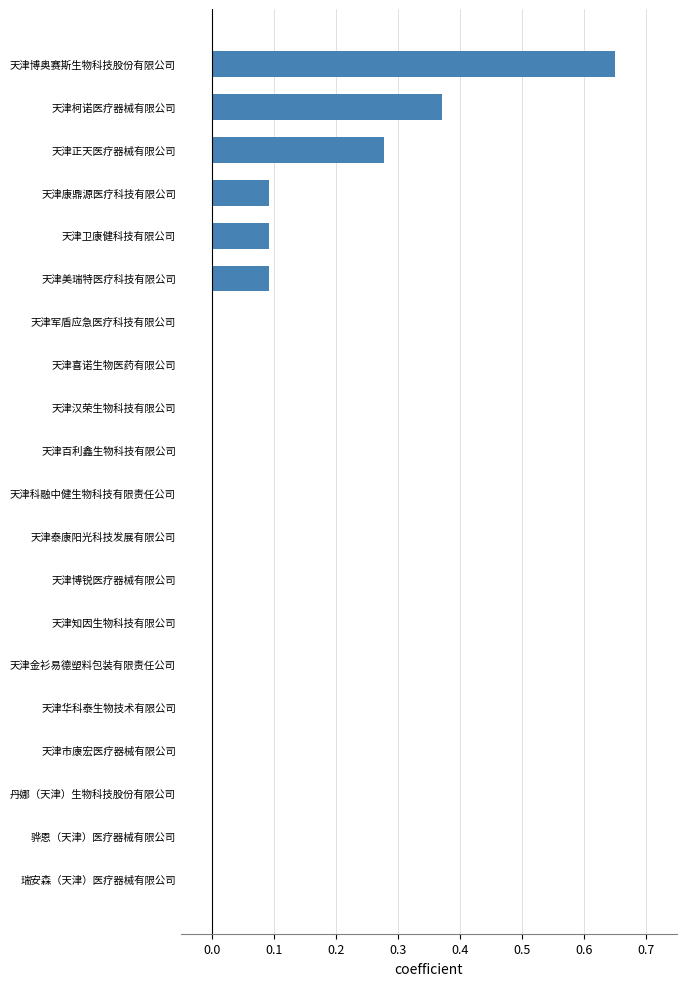

What is the average value?

0.1